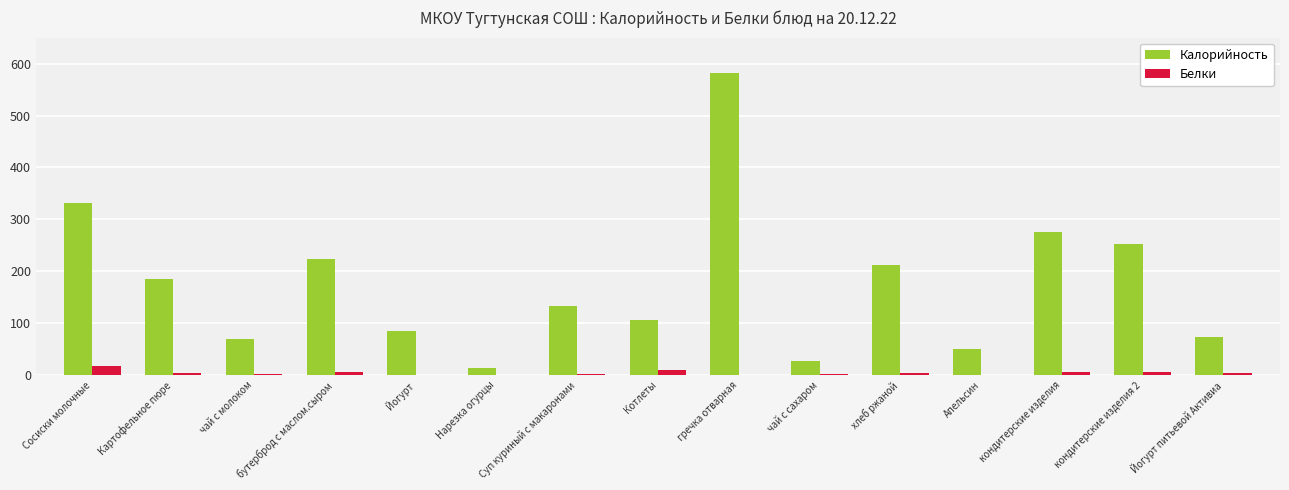

What is the difference between the Белки values at чай с молоком and гречка отварная?

2.0